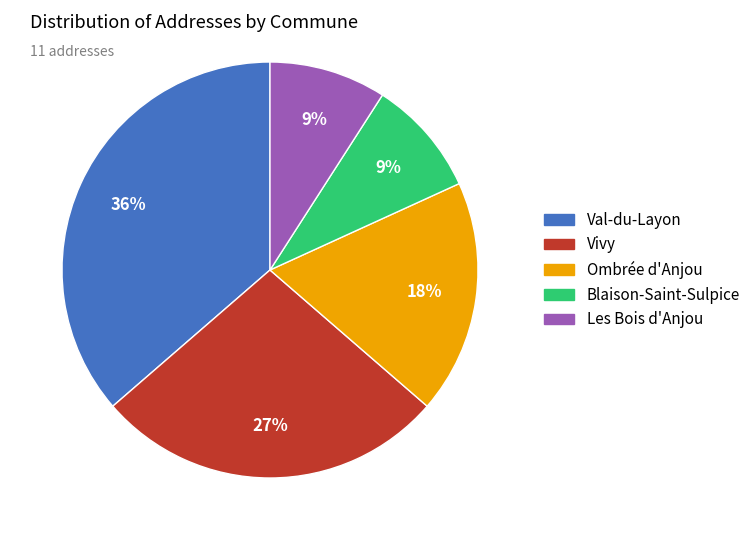

Which has a higher value, Vivy or Ombrée d'Anjou?

Vivy